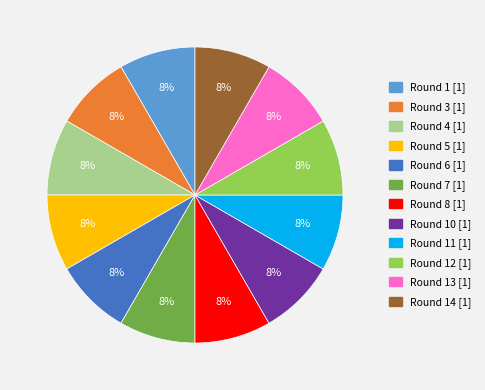

Is there a majority slice in this chart?

No